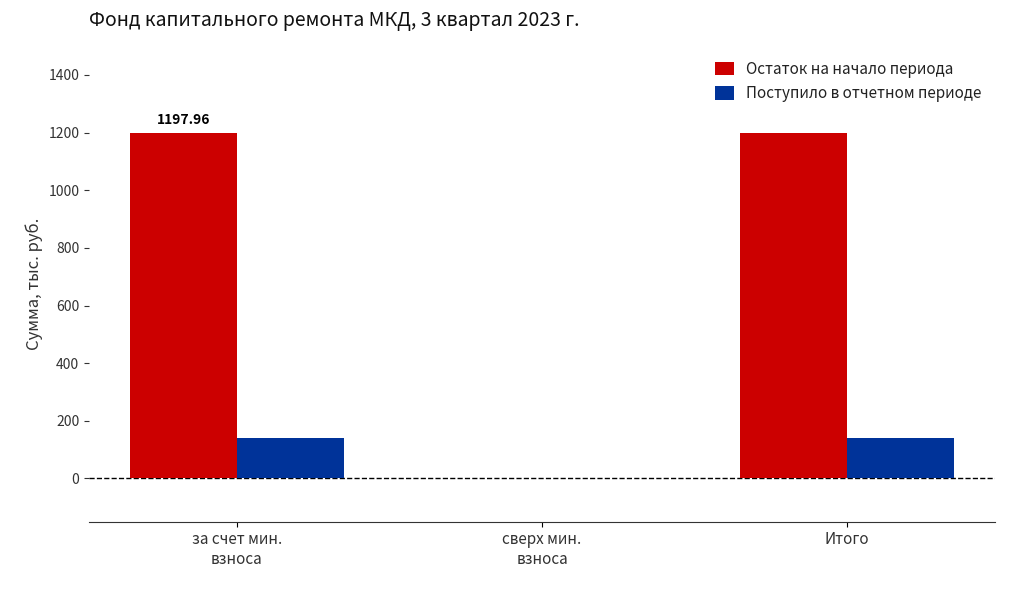

What are all the series names shown in the legend?

Остаток на начало периода, Поступило в отчетном периоде